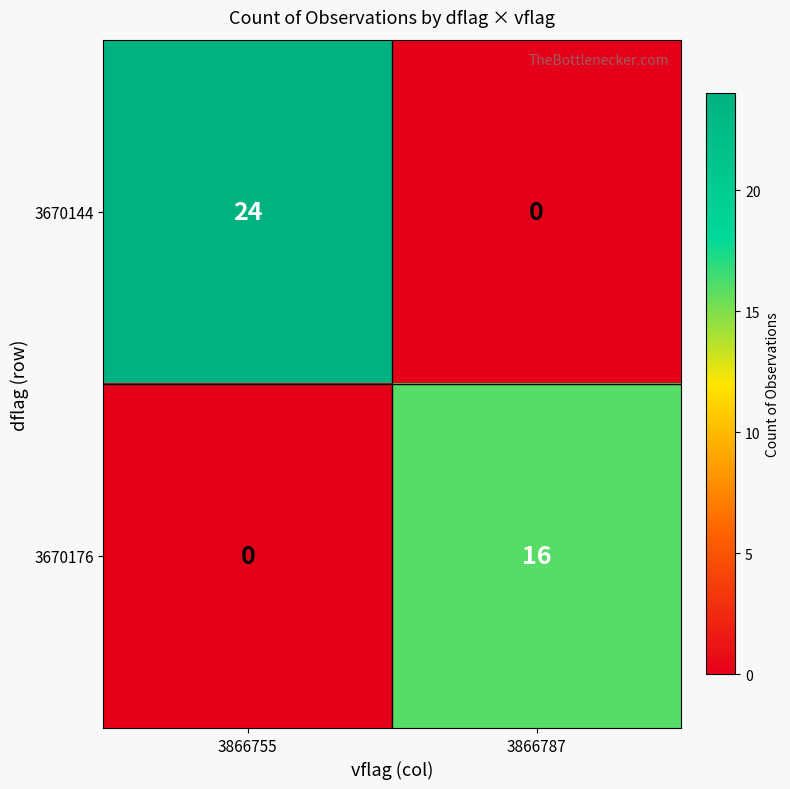

At which category is the sum across all series the highest?

3866755